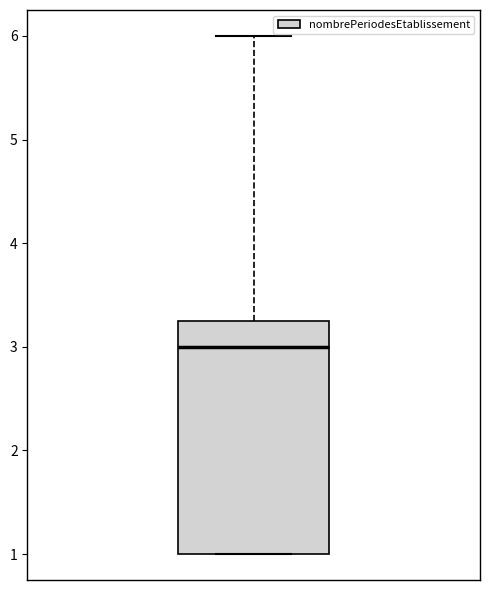

Where is the lower edge of the box on the y-axis? The values are not printed on the chart, so give them approximately, as read against the axis.

1.0